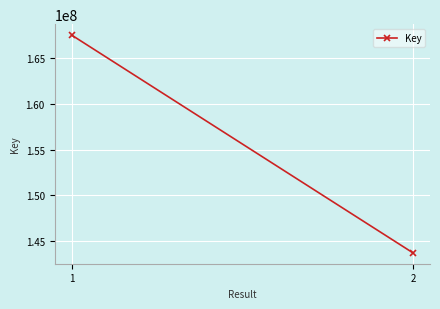

What is the smallest value displayed?

143742338